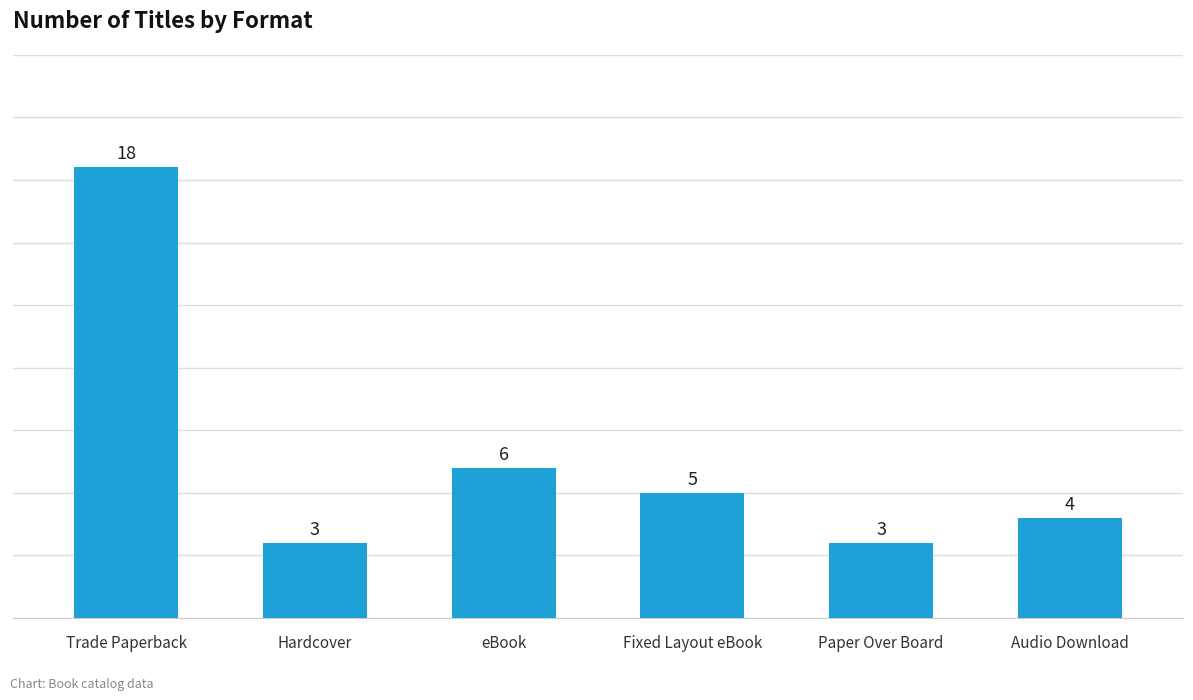

The chart shows a value of 4 at Audio Download. True or false?

True